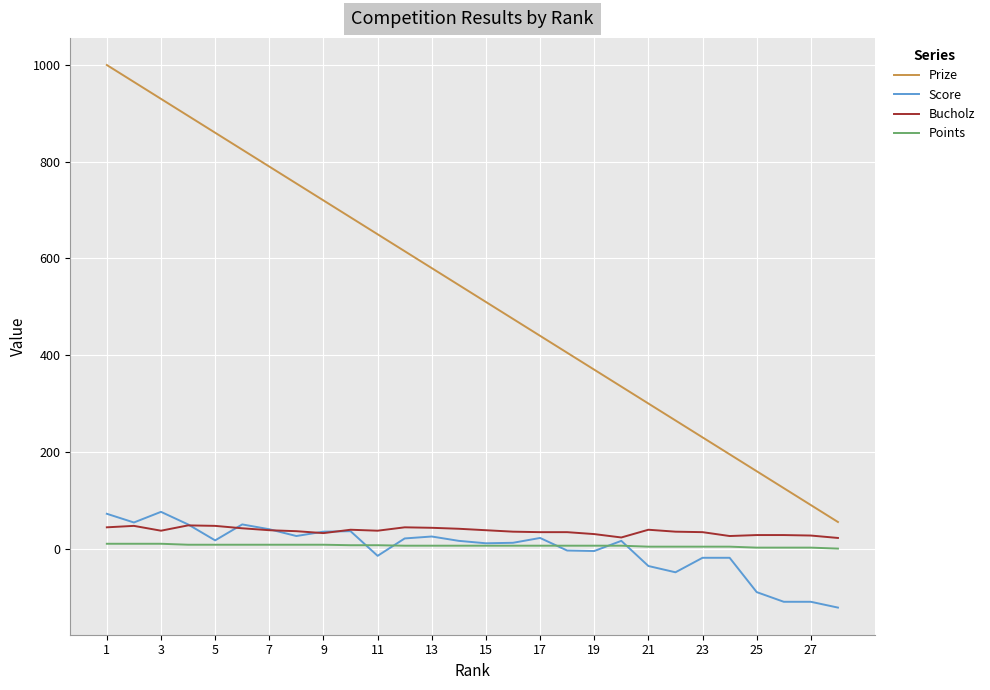

What is the highest value of the Bucholz series?

48